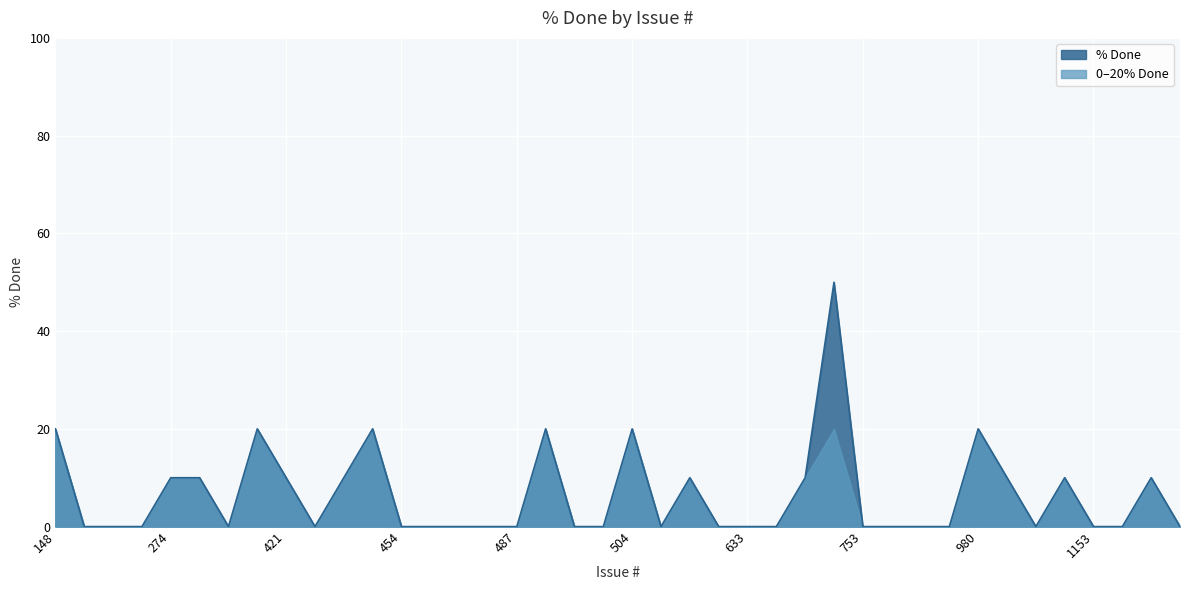

True or false: there are more than 1 points higher than both neighbors.

True